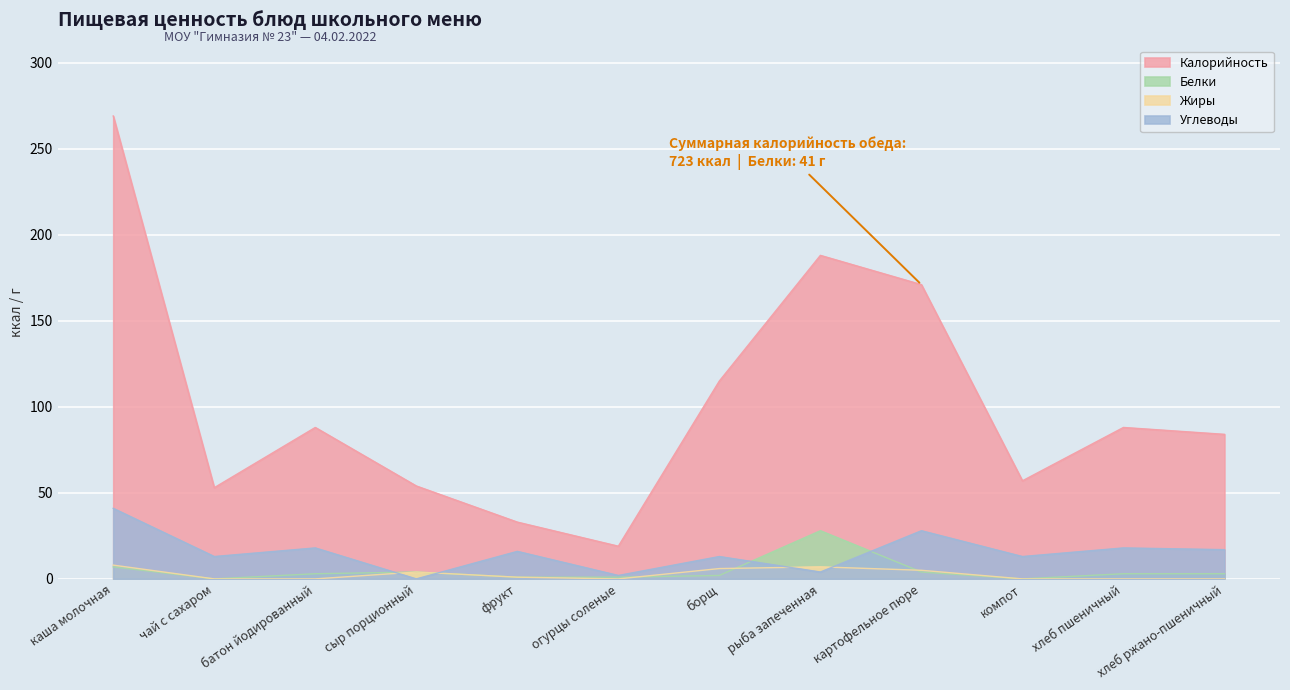

Which series has the largest total across all categories?

Калорийность